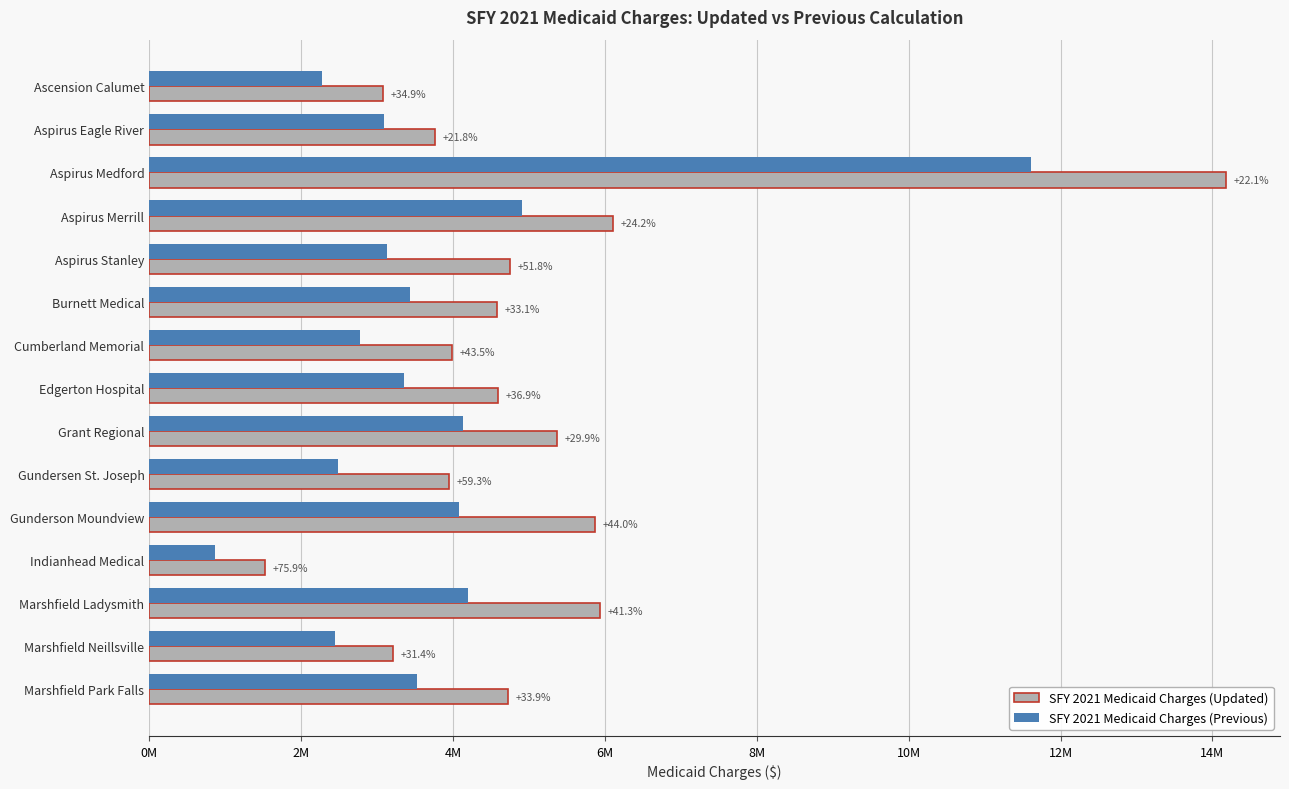

What are all the series names shown in the legend?

SFY 2021 Medicaid Charges (Updated), SFY 2021 Medicaid Charges (Previous)